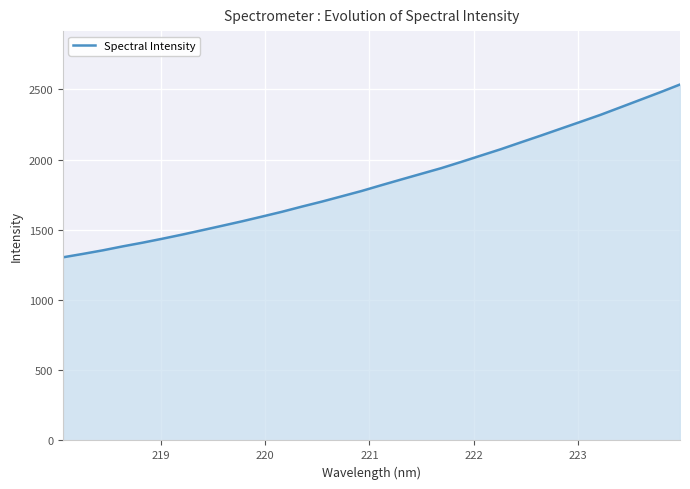

What is the greatest value displayed?

2535.1